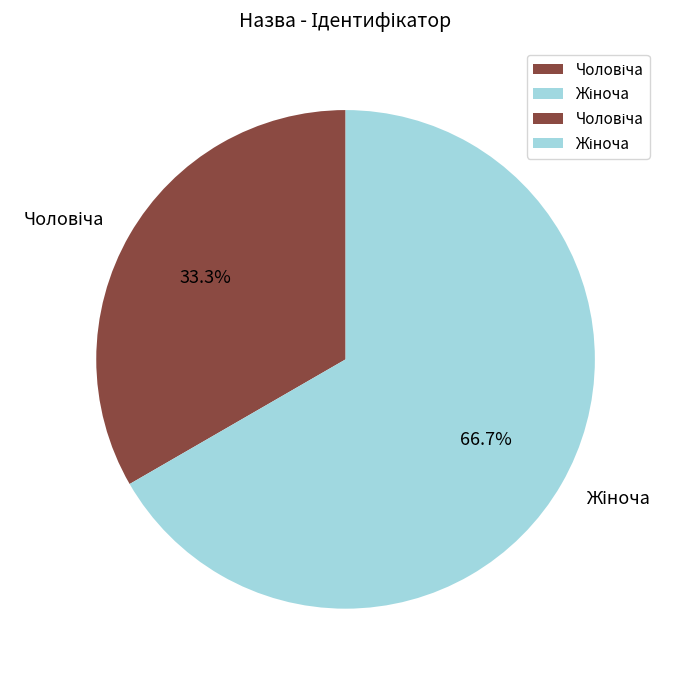

Is there a majority slice in this chart?

Yes